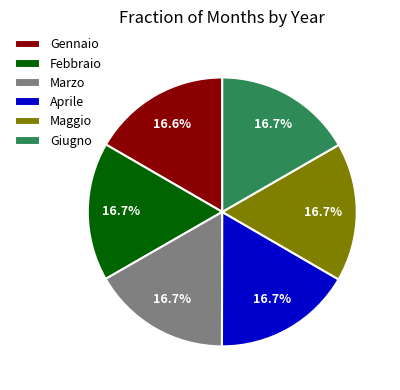

Combined, do Aprile and Maggio account for over 50%?

No